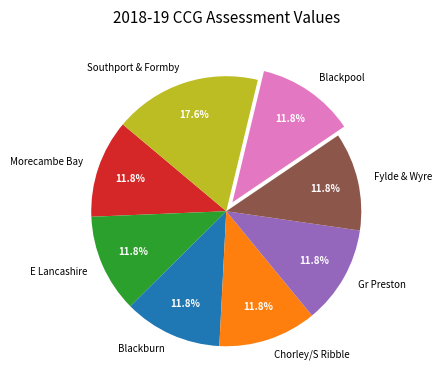

Which slice is the largest?

Southport & Formby